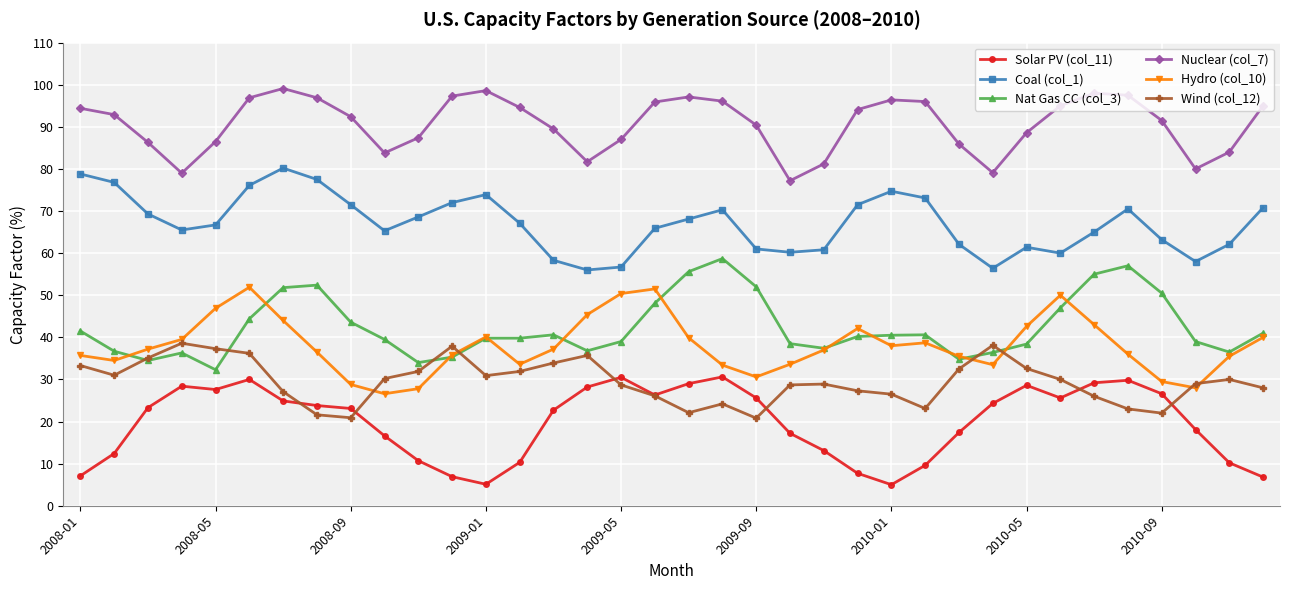

What is the value of the Nat Gas CC (col_3) point at the 8th from the left?

52.4